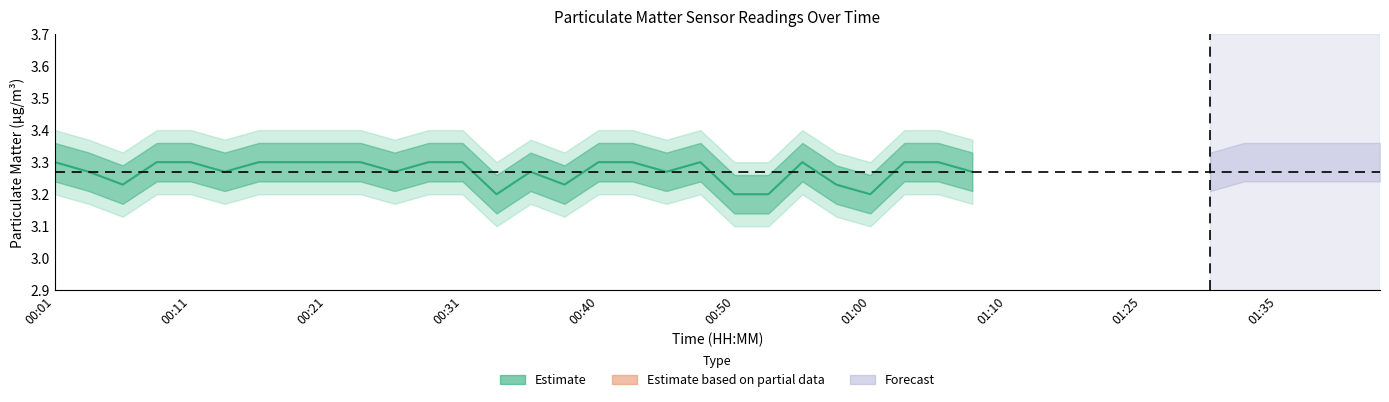

The P1 series shows 1.3 at 00:13. True or false?

False